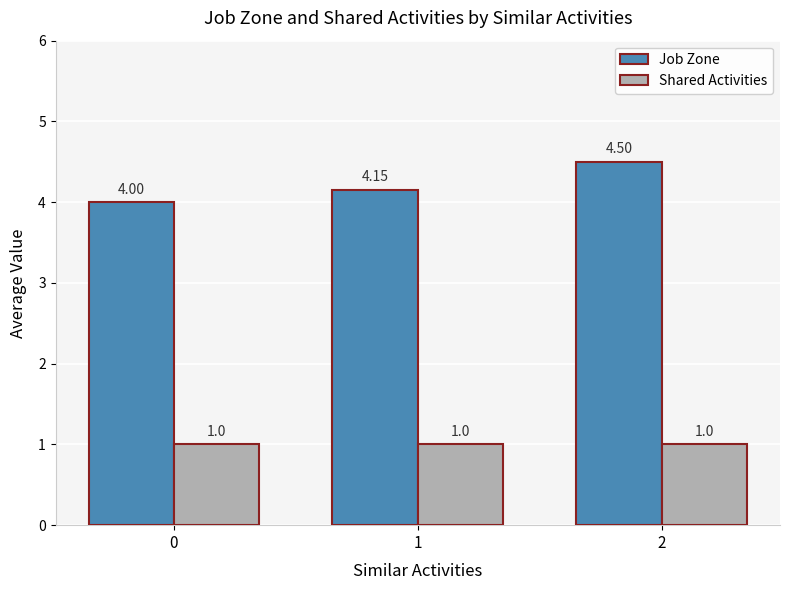

How many data points in Job Zone are above 4?

2